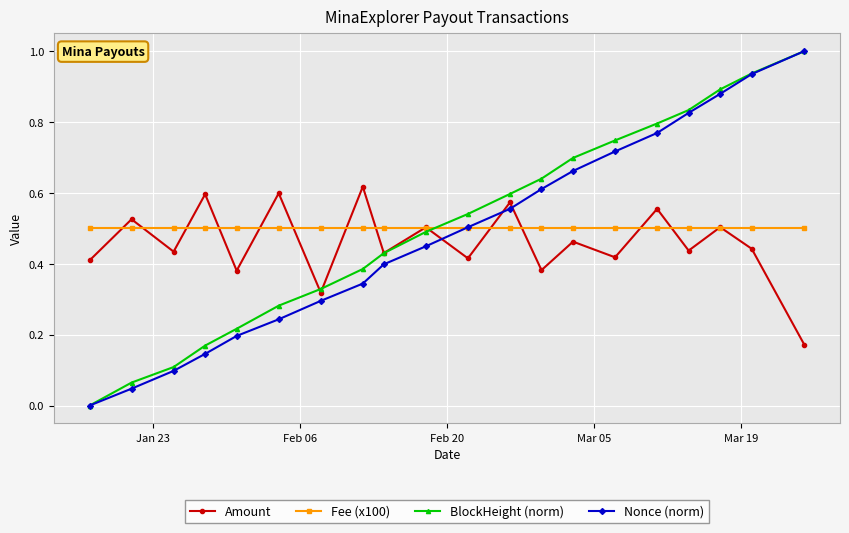

What is the highest value of the BlockHeight (norm) series?

1.0